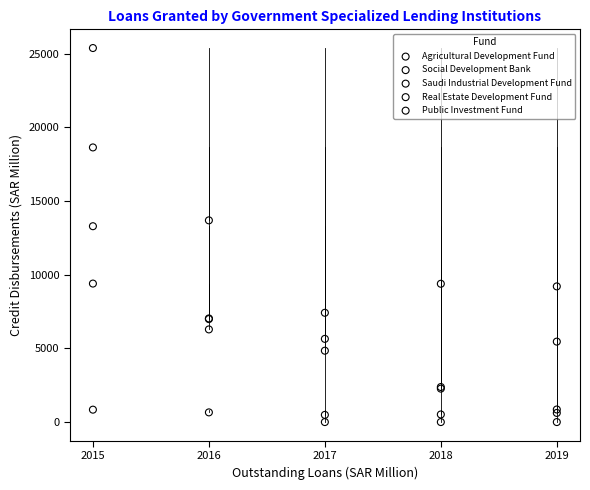

Across all series, what Y value is closest to 12696?

13296.3